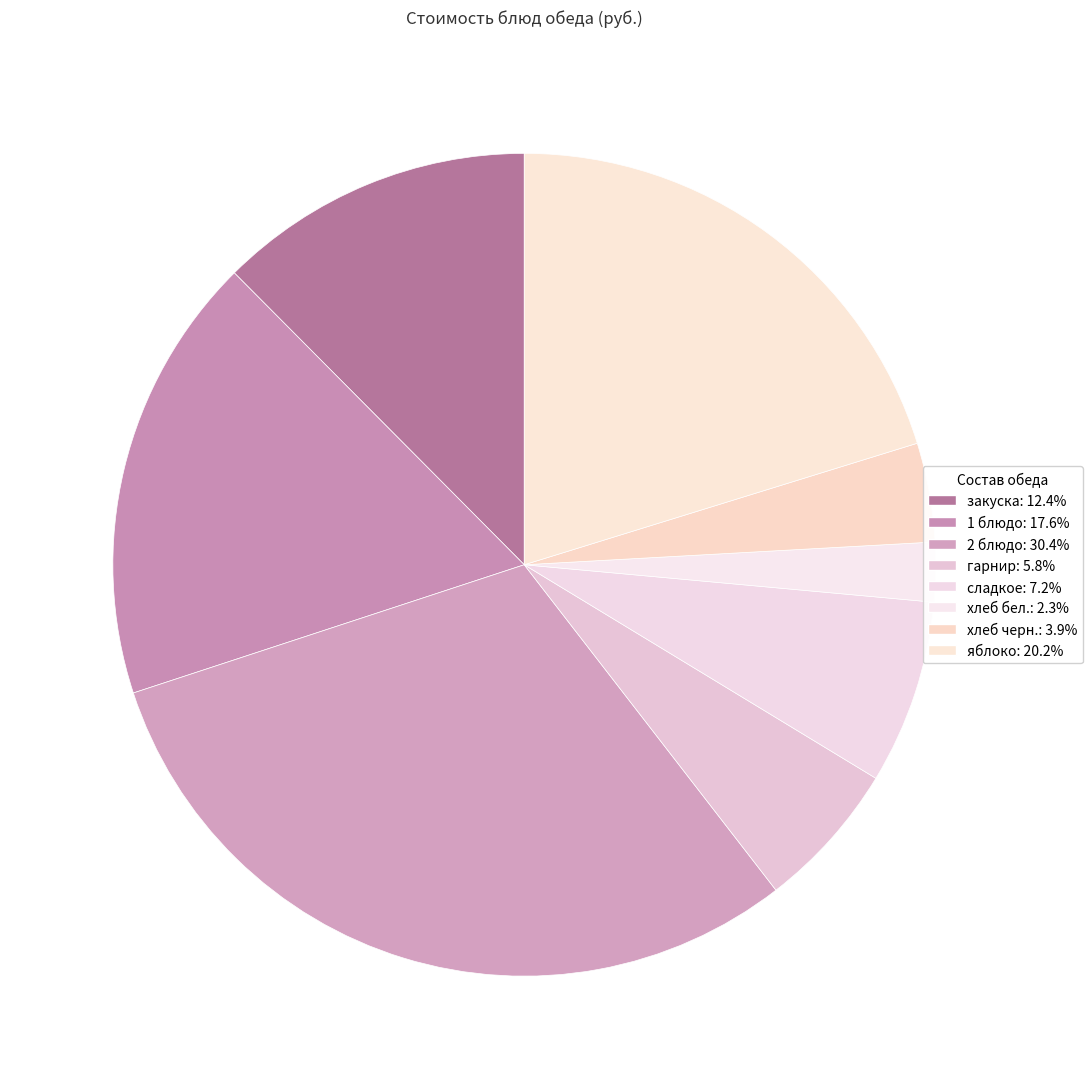

How many segments does this pie chart have?

8